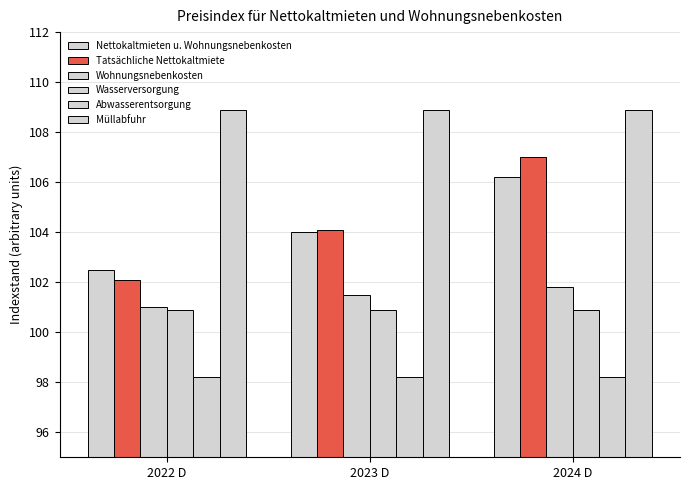

How many data points does each series have?

3